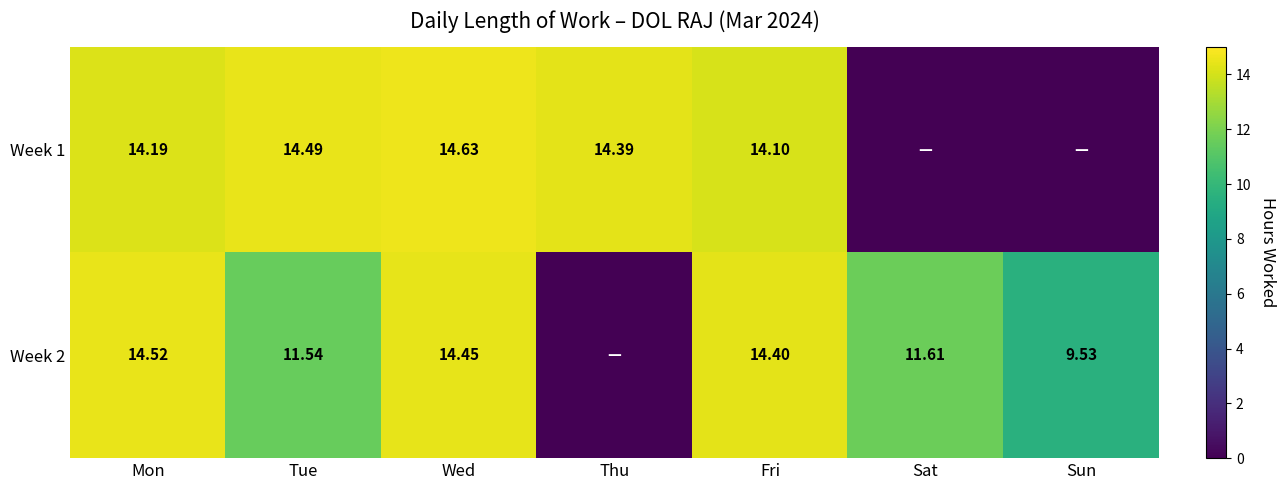

List the series in order of their overall mean, highest first.

Week 2, Week 1